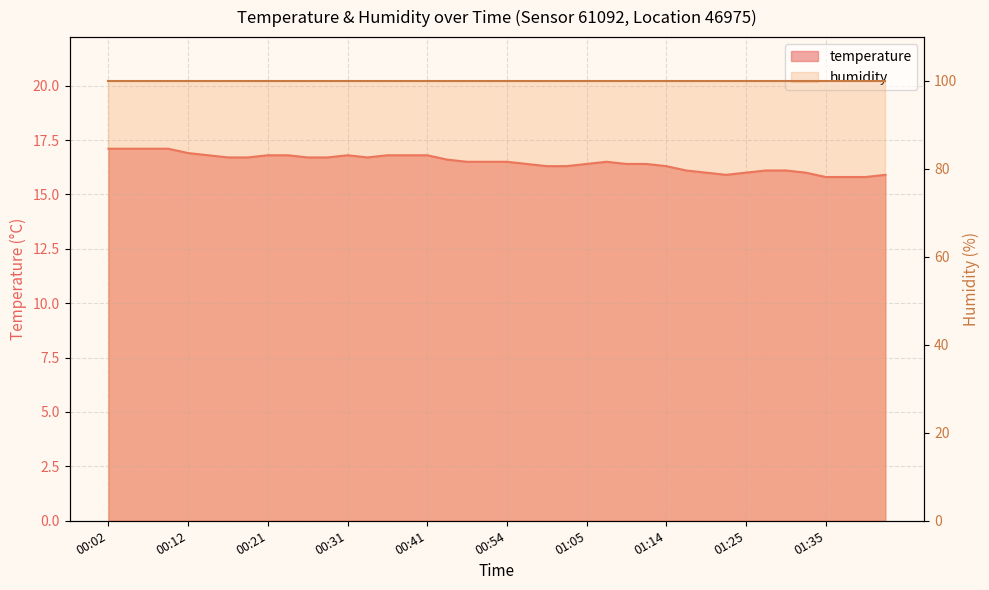

What is the difference between the maximum and minimum values?

1.3